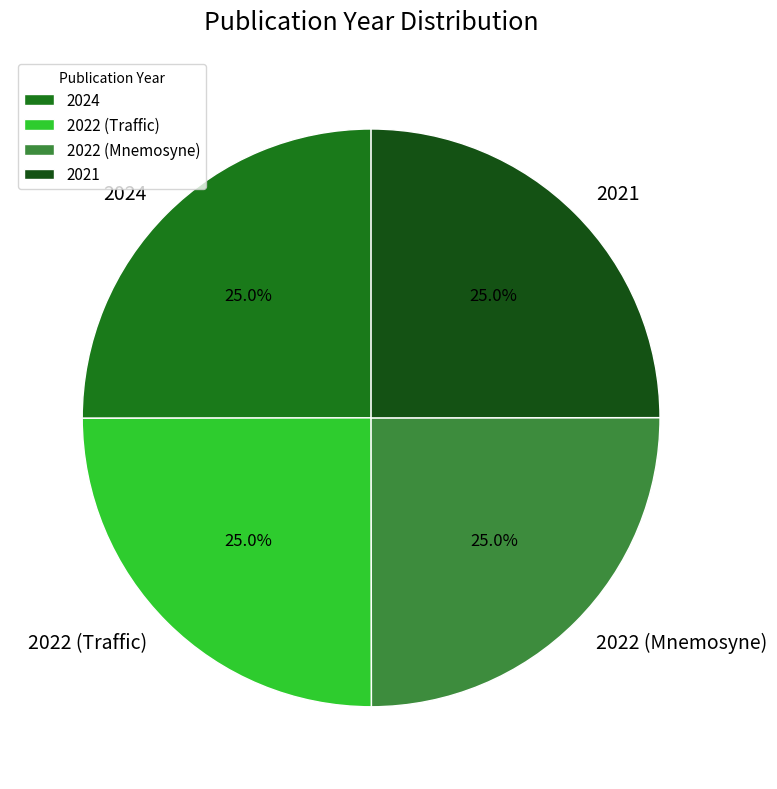

Approximately how many times larger is the value at 2024 compared to 2022 (Mnemosyne)?

1.0